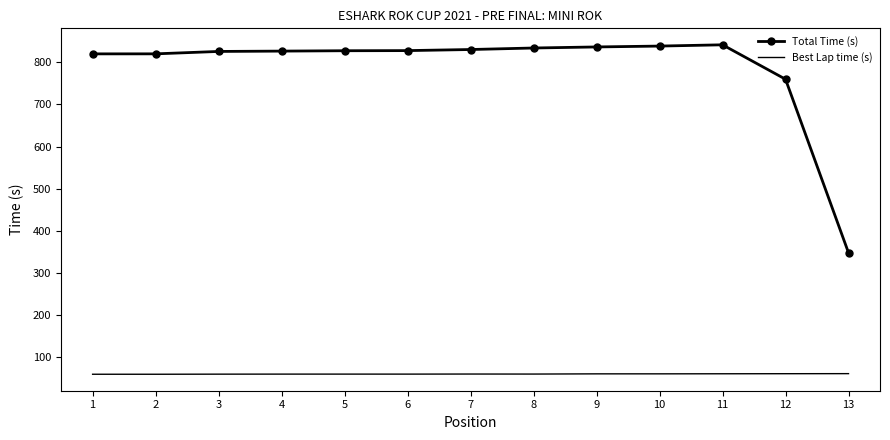

List the series in order of their peak value, highest first.

Total Time (s), Best Lap time (s)